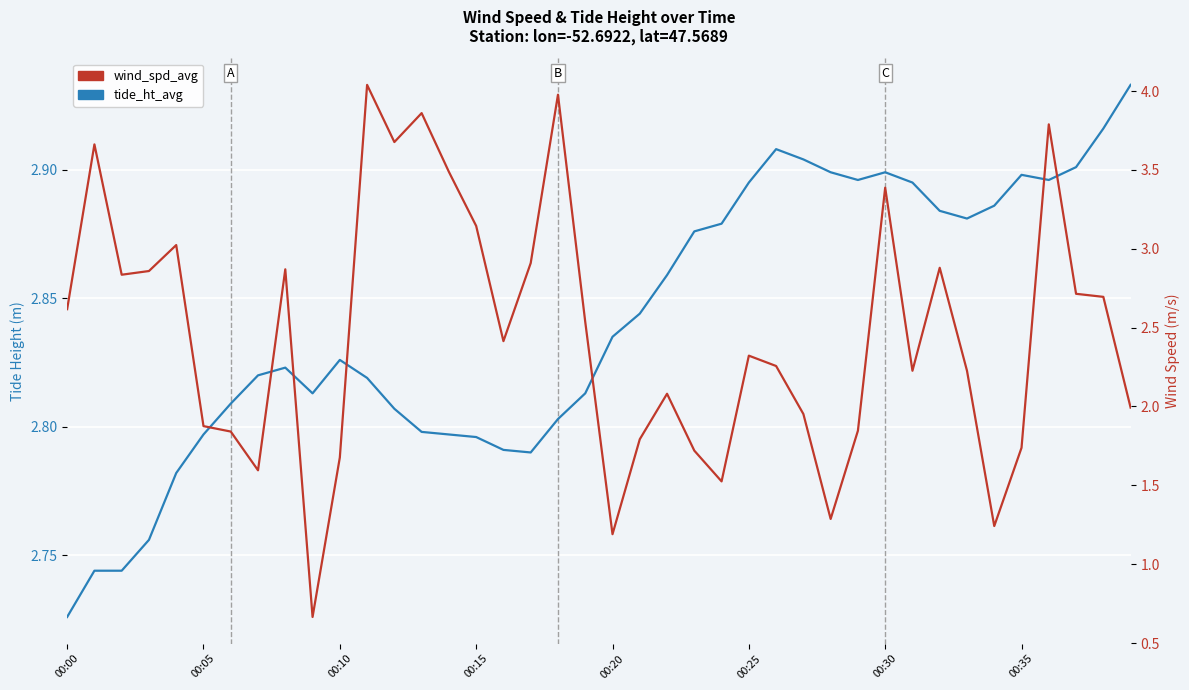

At which category does the chart reach its minimum across all series?

9